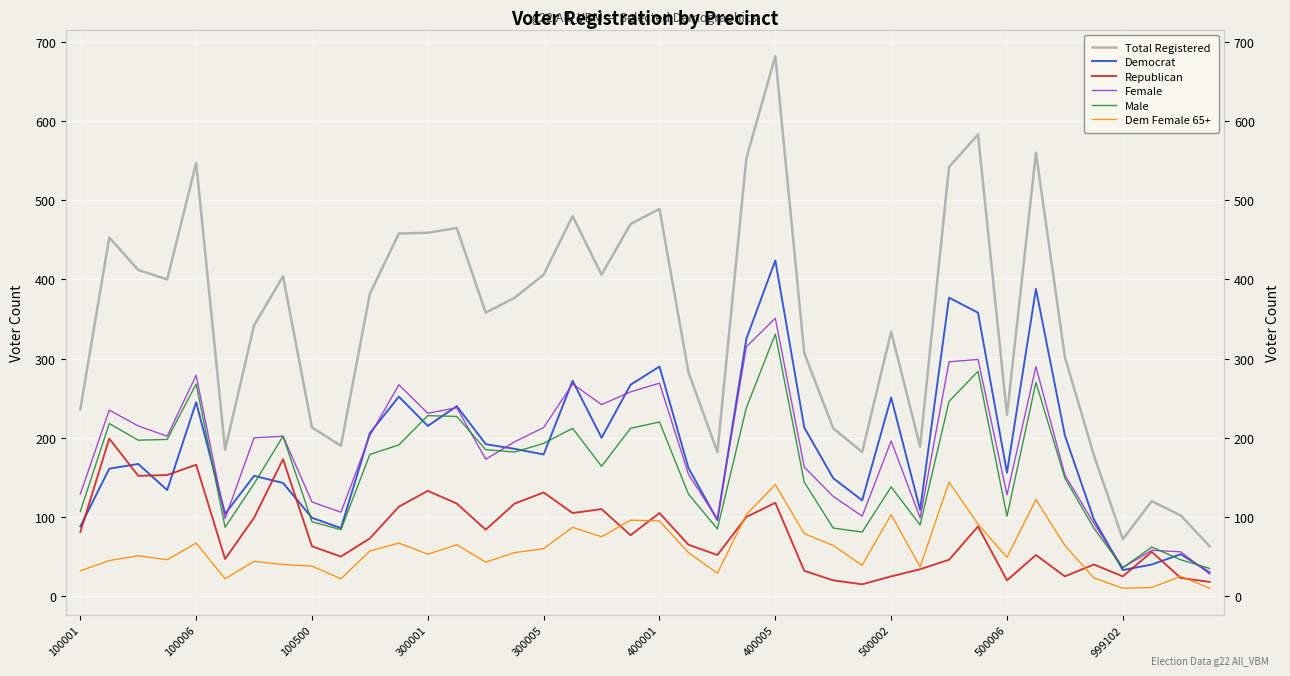

True or false: Republican has a value of 77 at 19.

True